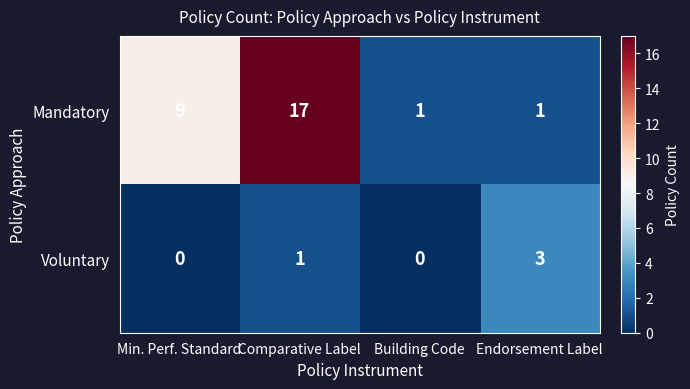

How many series are shown in this chart?

2